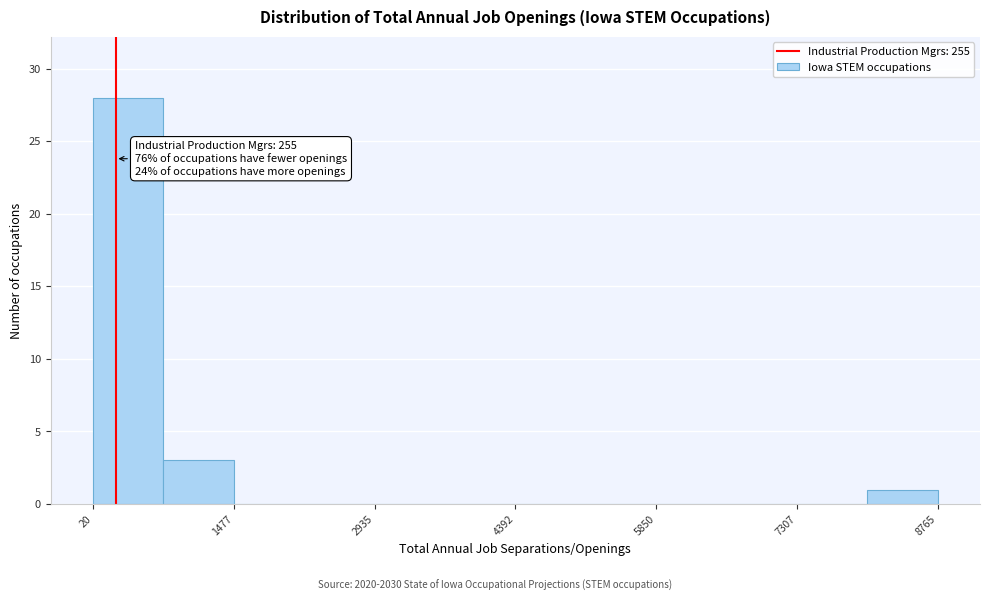

Read against the x-axis, roughly where is the centre of the tallest bar?

400